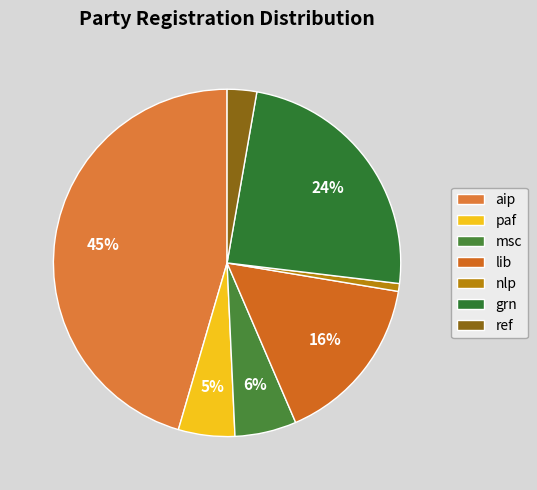

To the nearest percent, what percentage of the pie is grn?

24%